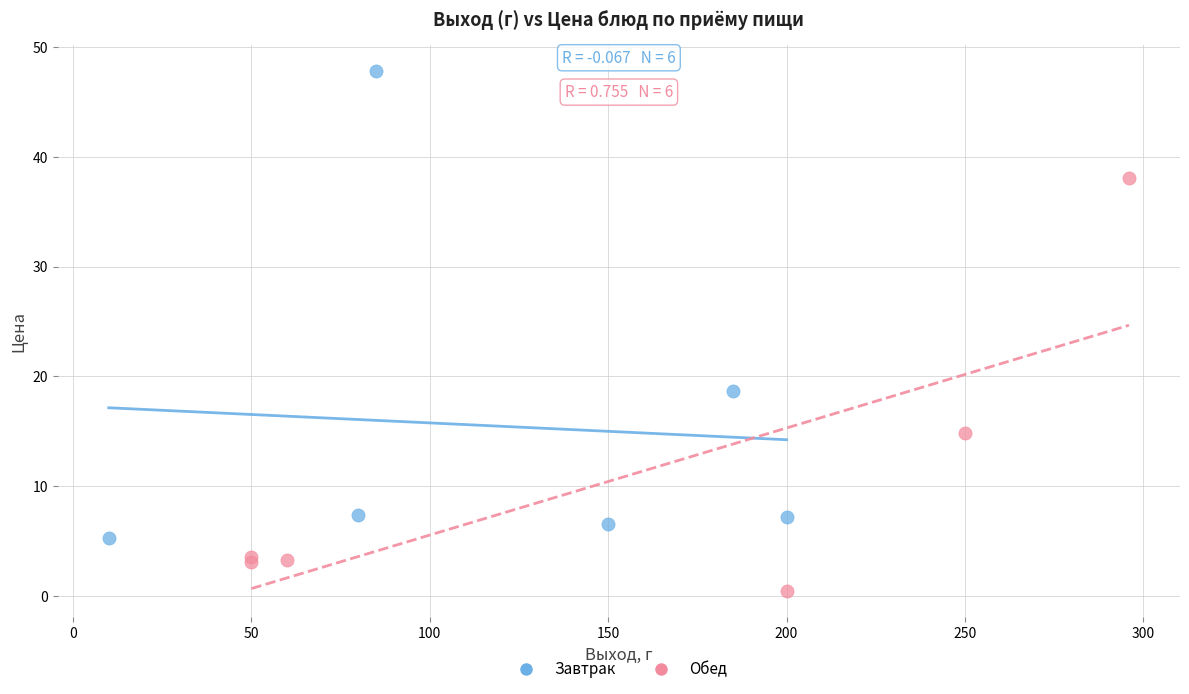

Which series contains the highest Y value?

Завтрак